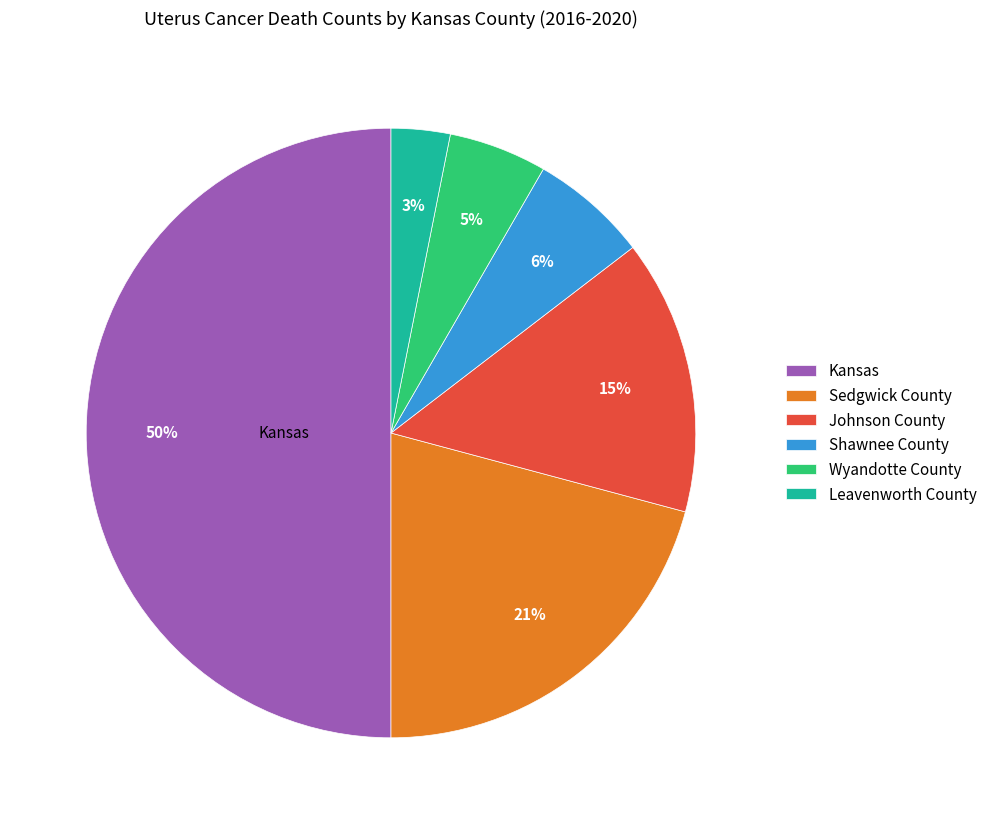

Is it true that Wyandotte County is 1% of the pie?

False